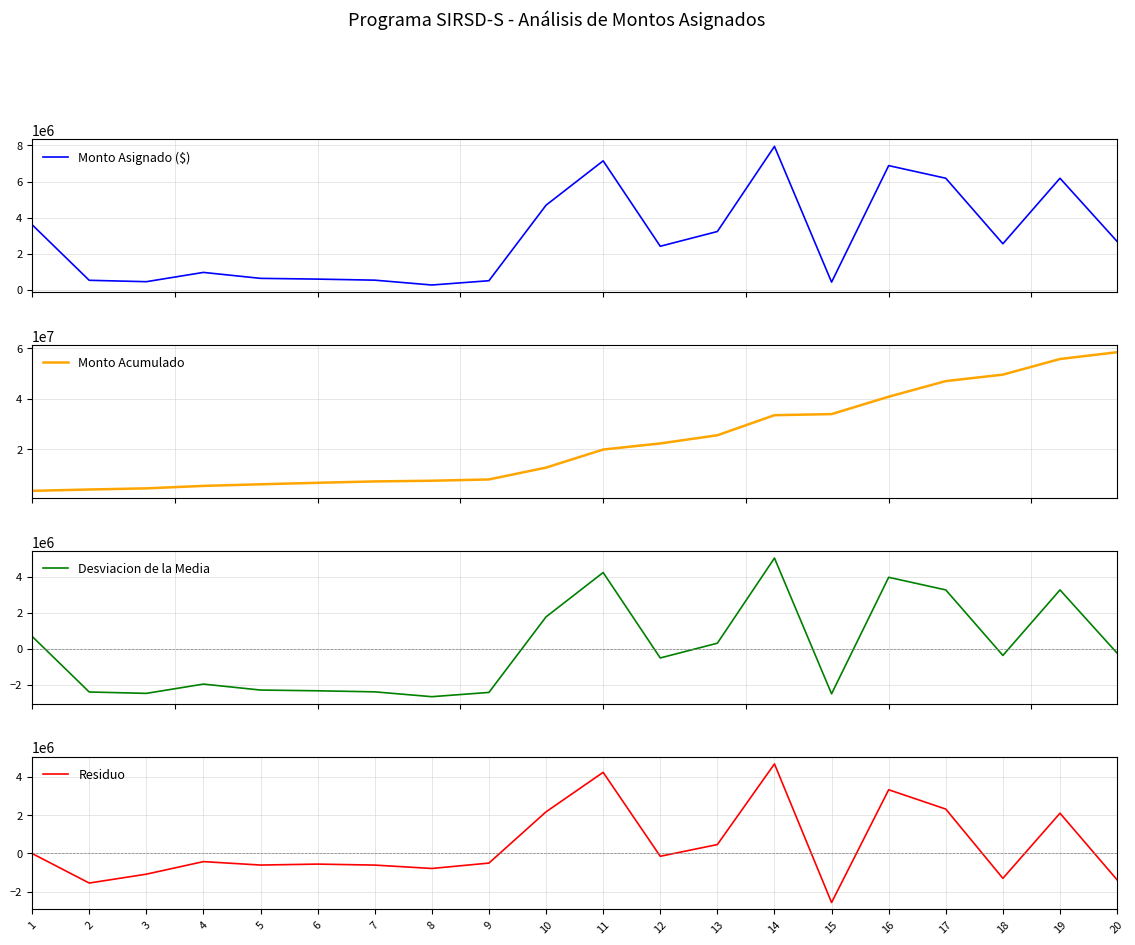

How many lines are shown in the chart?

4